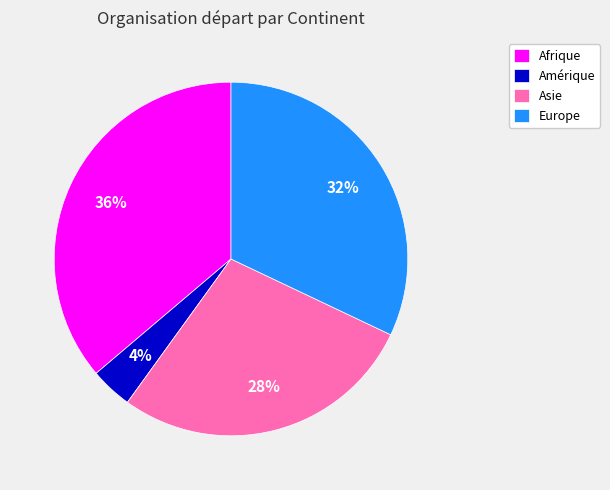

To the nearest percent, what percentage of the pie is Europe?

32%